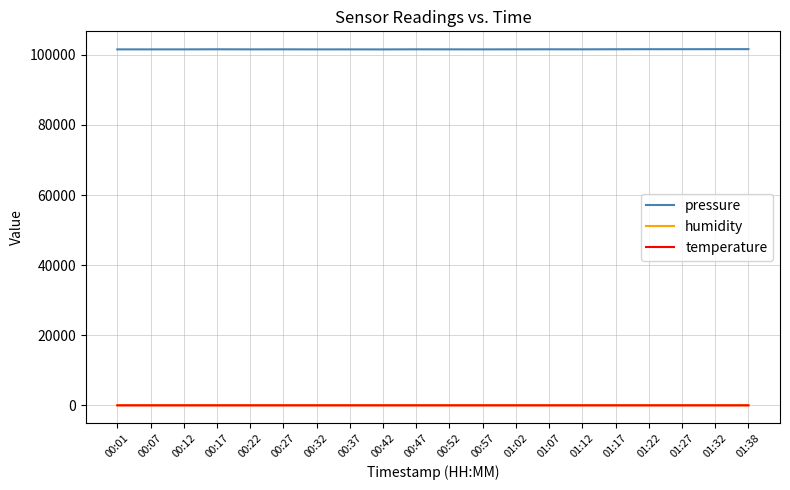

Which series has the largest total across all categories?

pressure